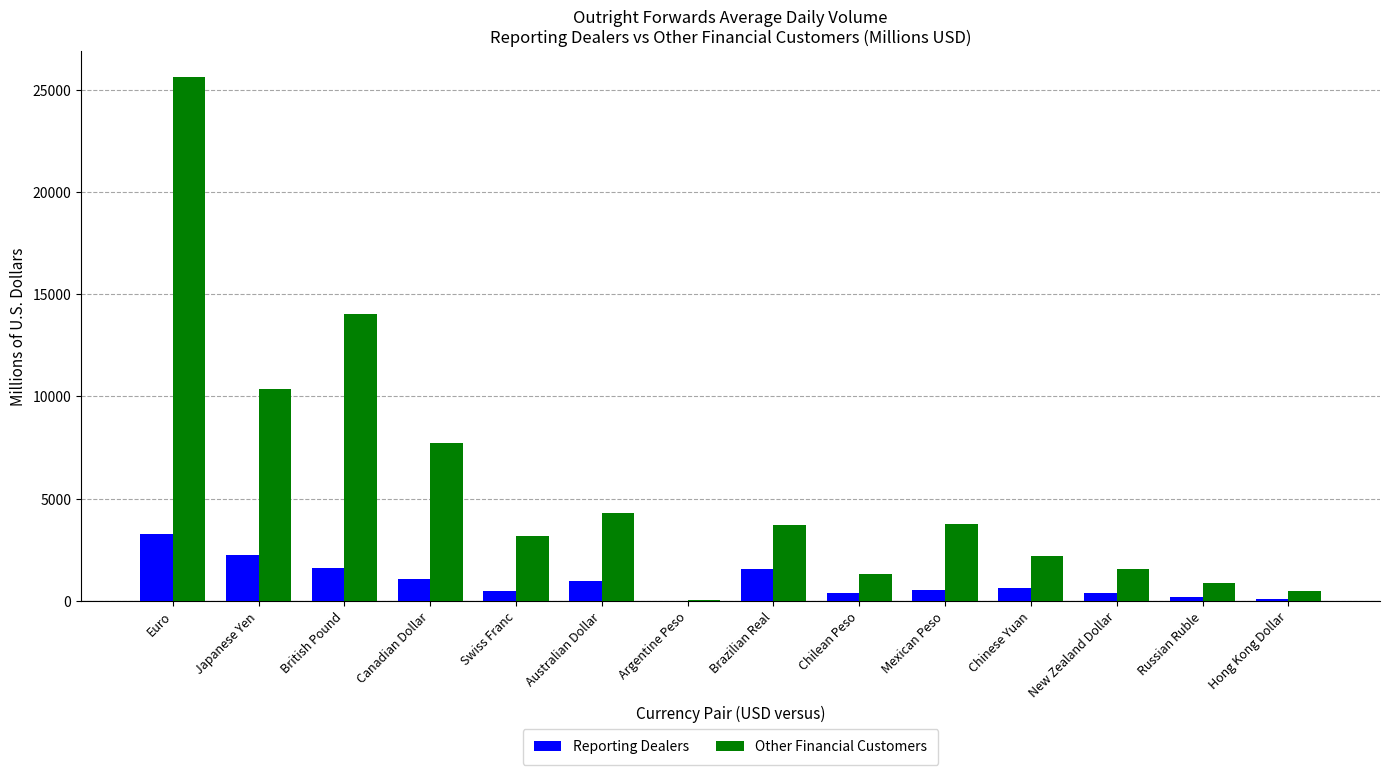

Which series has the largest total across all categories?

Other Financial Customers